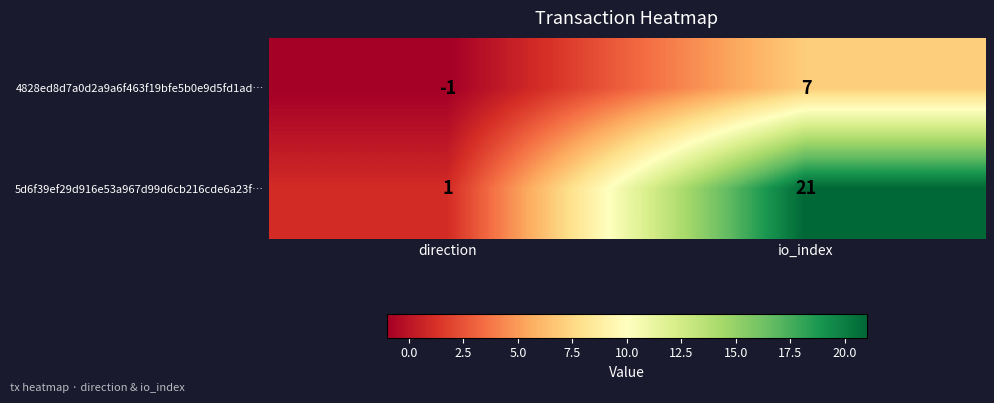

Reading left to right, what are all the values shown in this chart?

4828ed8d7a0d2a9a6f463f19bfe5b0e9d5fd1ad…: direction=-1	io_index=7
5d6f39ef29d916e53a967d99d6cb216cde6a23f…: direction=1	io_index=21